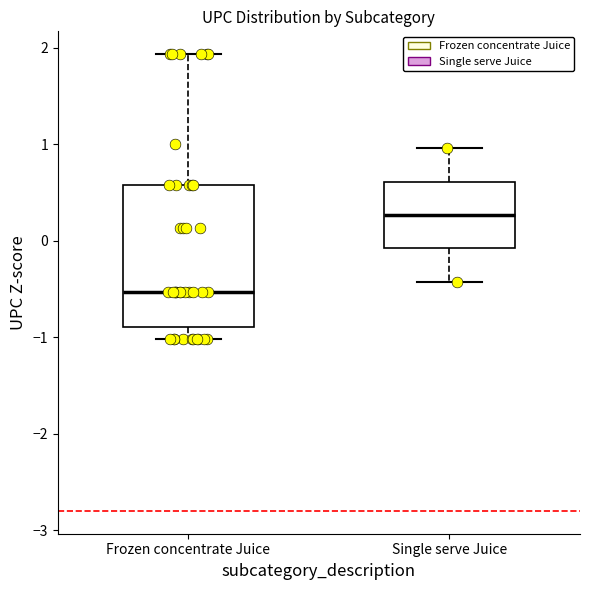

Reading left to right, transcribe this box plot: for each box, give where its median line is, the range the box spans, and where its two whiskers end, as read against the y-axis. The values are not printed on the chart, so give them approximately, as read against the axis.

Frozen concentrate Juice: median -0.5, box -0.9 to 0.6, whiskers -1.0 to 1.9
Single serve Juice: median 0.3, box -0.1 to 0.6, whiskers -0.4 to 1.0